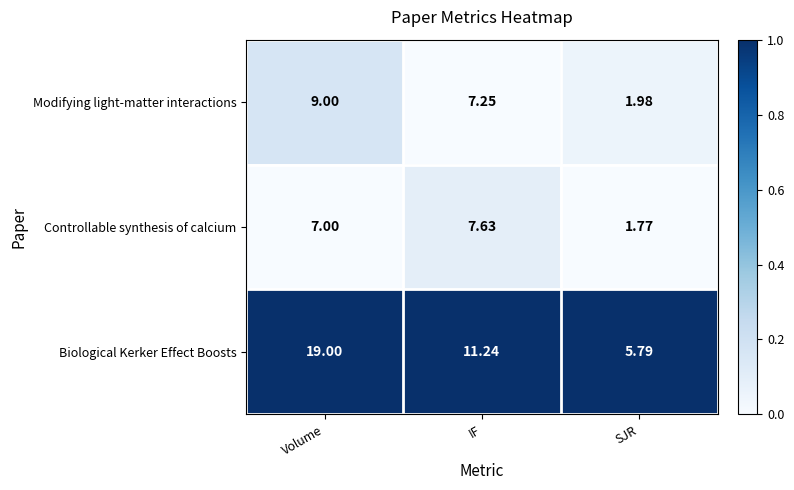

At which label does Modifying light-matter interactions first exceed 7?

Volume